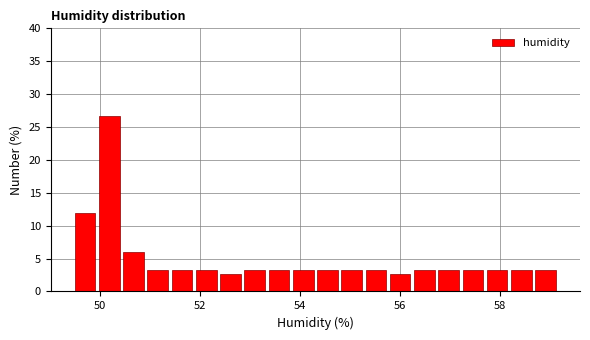

Read against the x-axis, roughly where is the centre of the tallest bar?

50.2